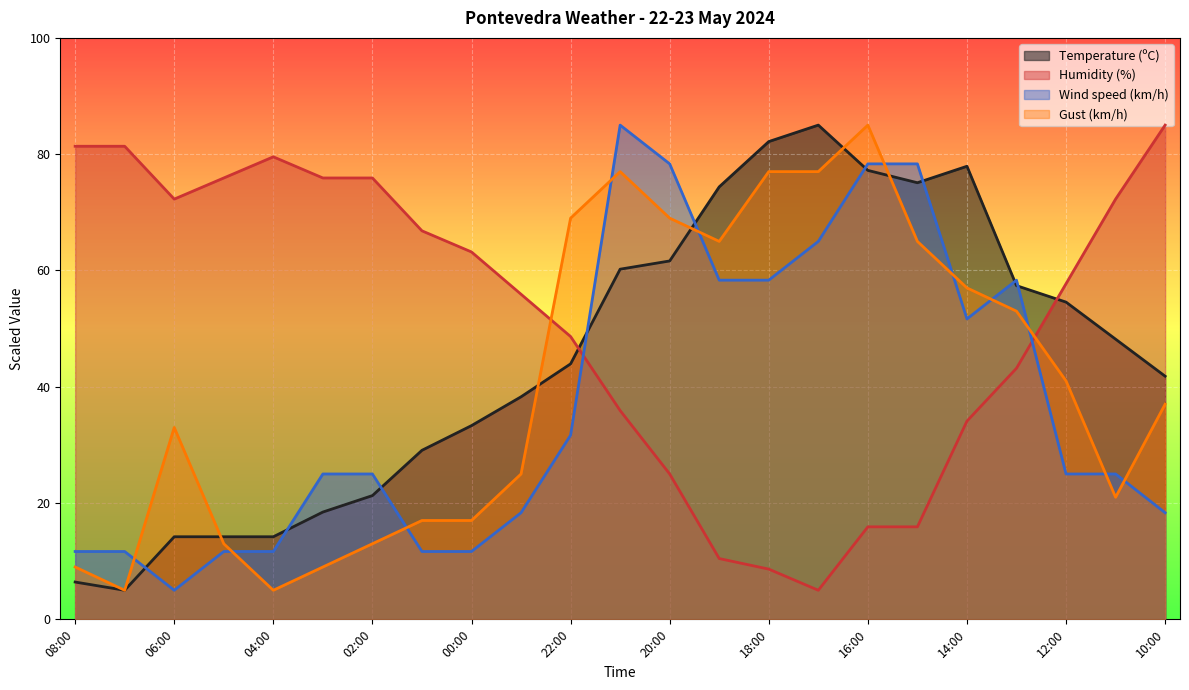

How many interior local valleys does the Gust (km/h) series have?

4